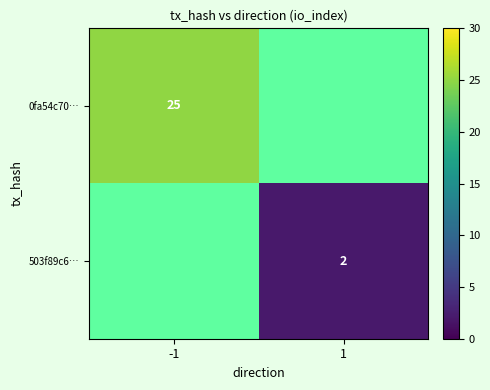

Is the value of 0fa54c70… at -1 greater than the value of 503f89c6… at 1?

Yes